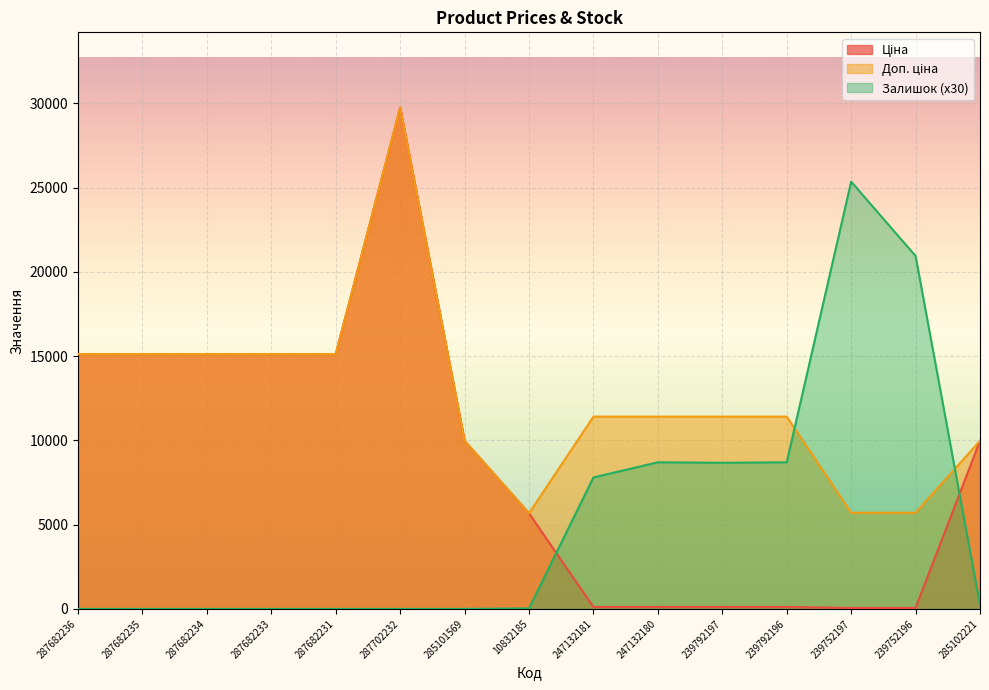

How many values in Залишок are above zero?

8